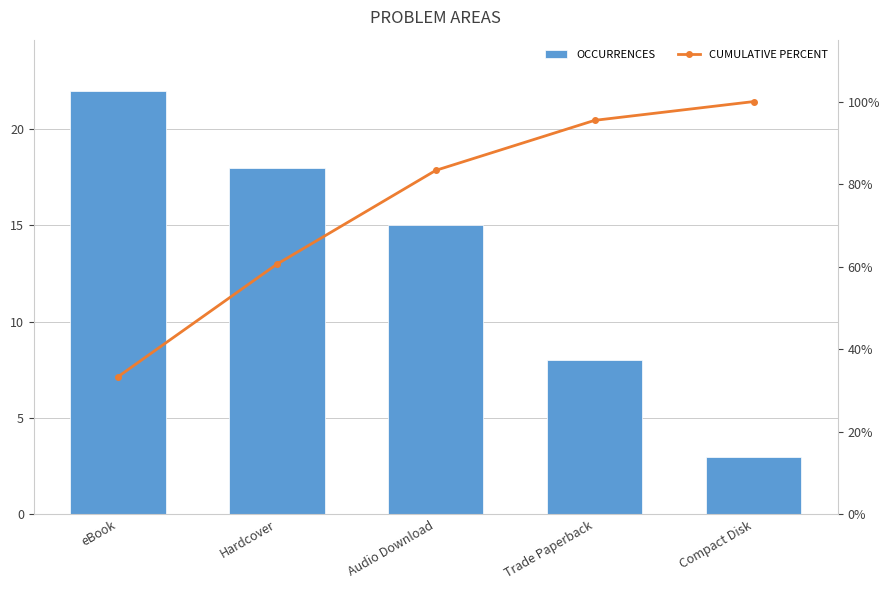

What is the sum of the OCCURRENCES values at Hardcover and Compact Disk?

21.0